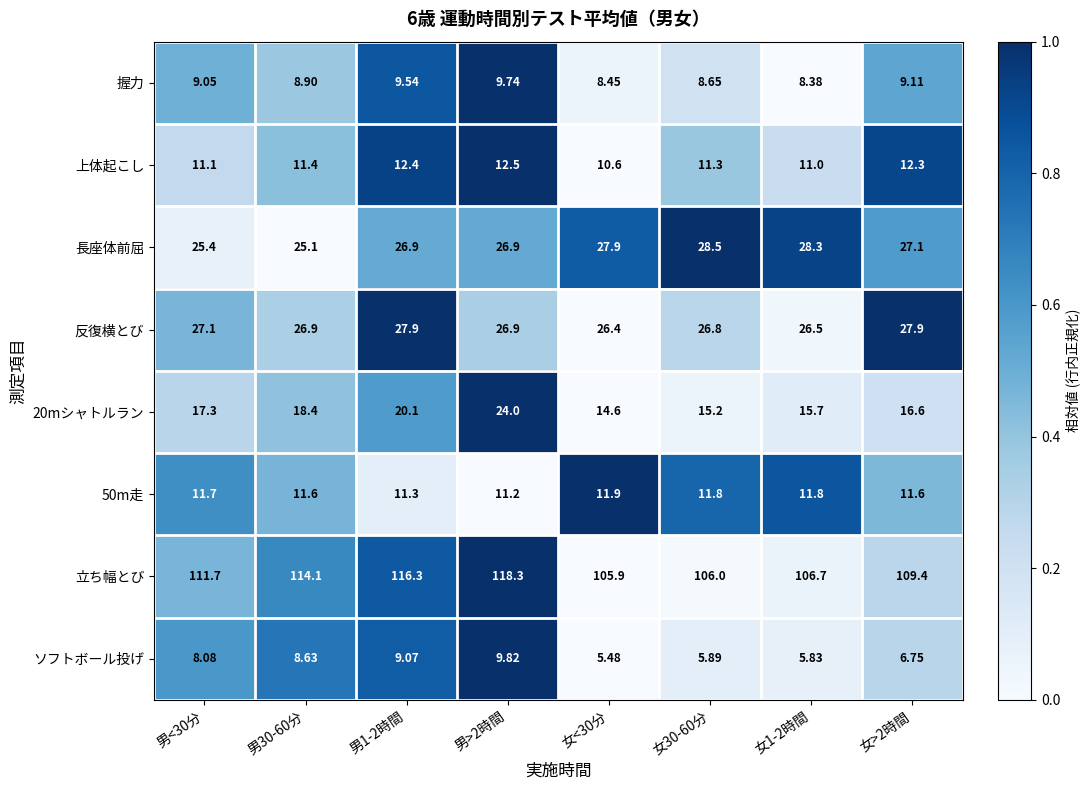

Between 男<30分 and 男1-2時間, which series saw the biggest shift?

立ち幅とび